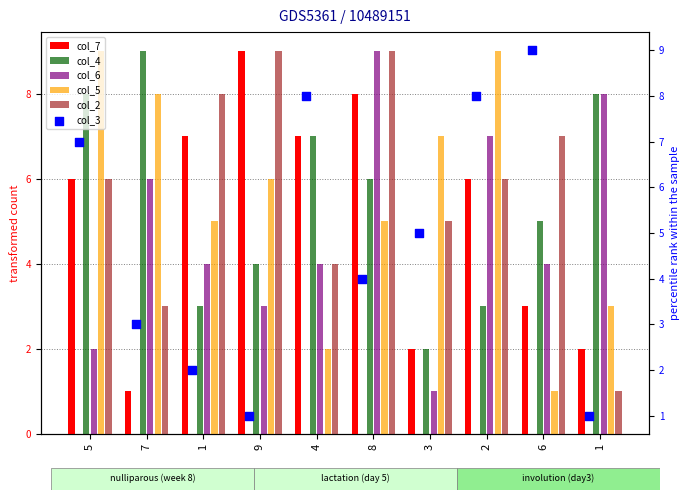

Which series reaches the maximum Y coordinate?

col_7